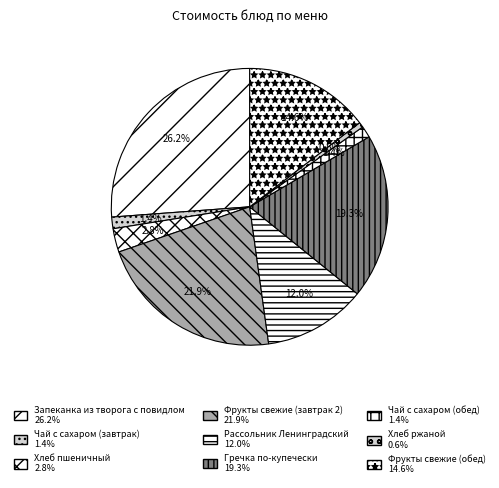

Rank the categories by value from highest to lowest.

Запеканка из творога с повидлом, Фрукты свежие (завтрак 2), Гречка по-купечески, Фрукты свежие (обед), Рассольник Ленинградский, Хлеб пшеничный, Чай с сахаром (завтрак), Чай с сахаром (обед), Хлеб ржаной